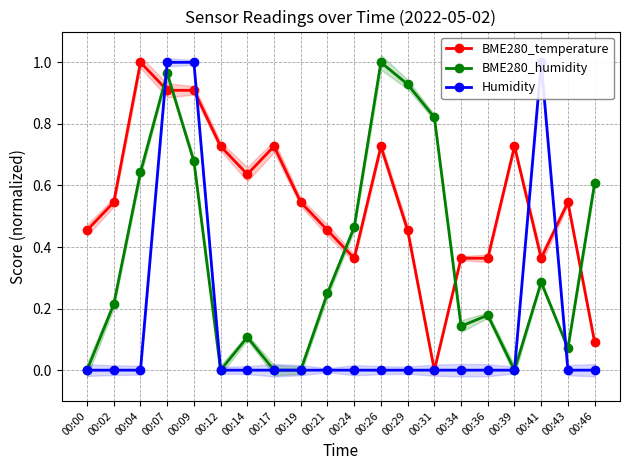

At how many categories does at least one series exceed 0?

20